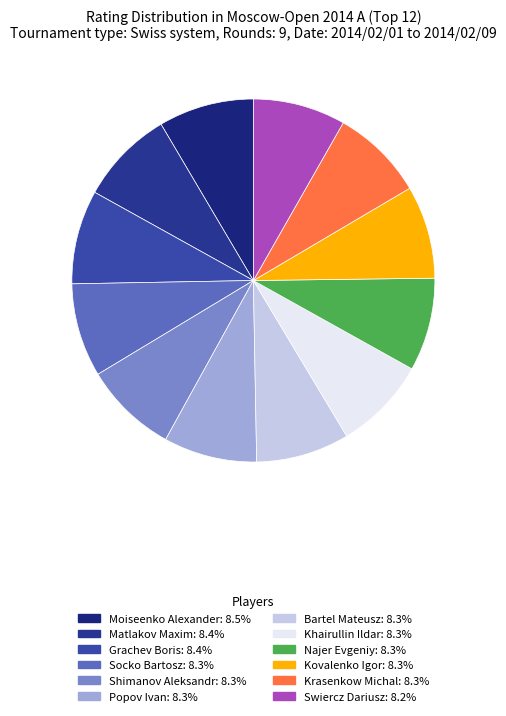

How many segments does this pie chart have?

12